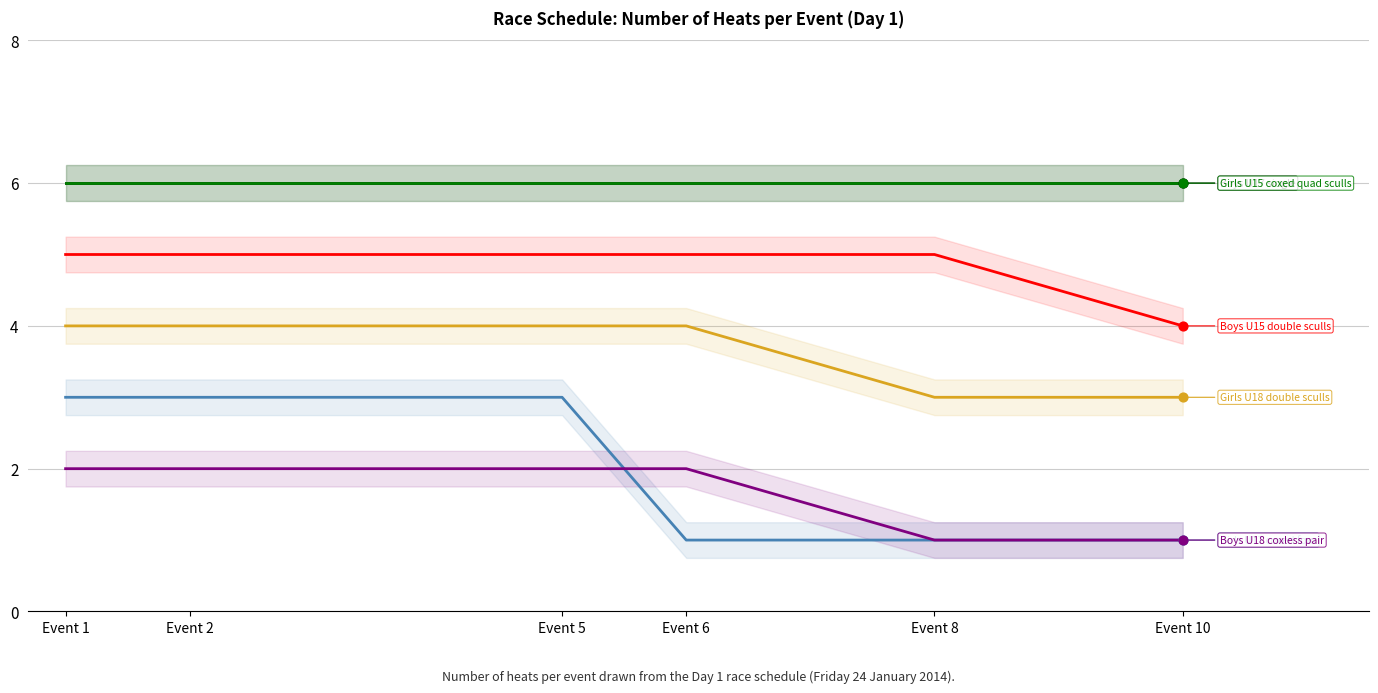

Which series has the largest total across all categories?

Boys U17 single